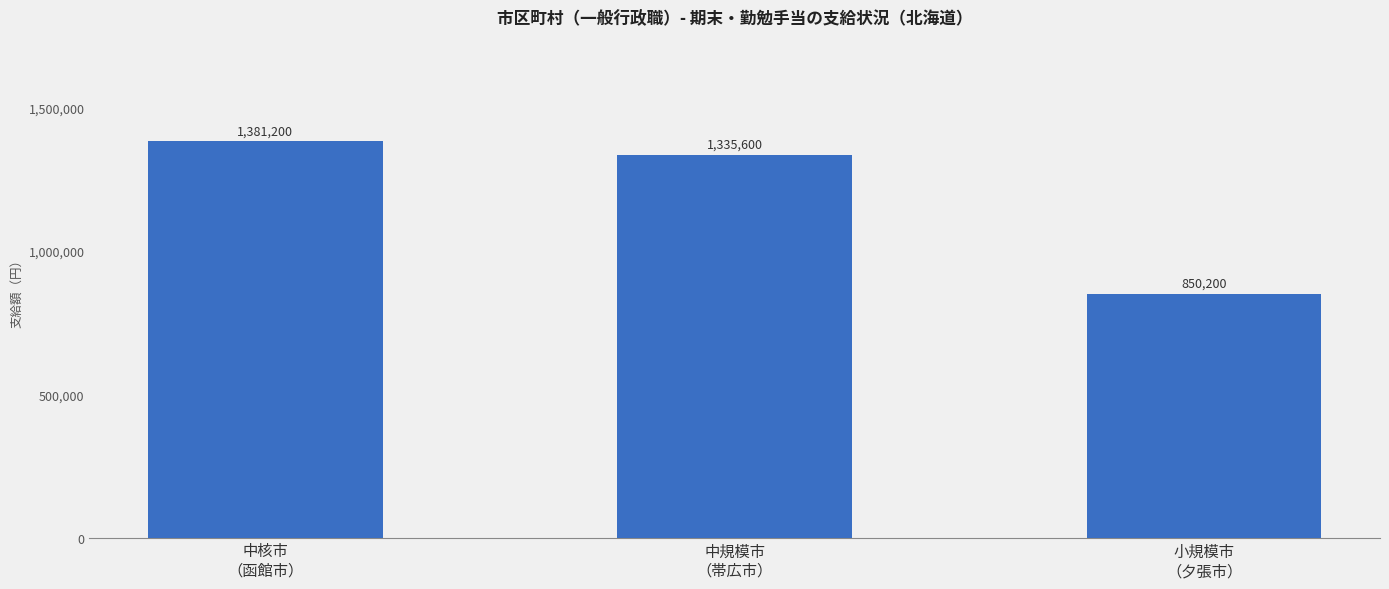

The chart shows a value of 850200 at 小規模市
（夕張市）. True or false?

True